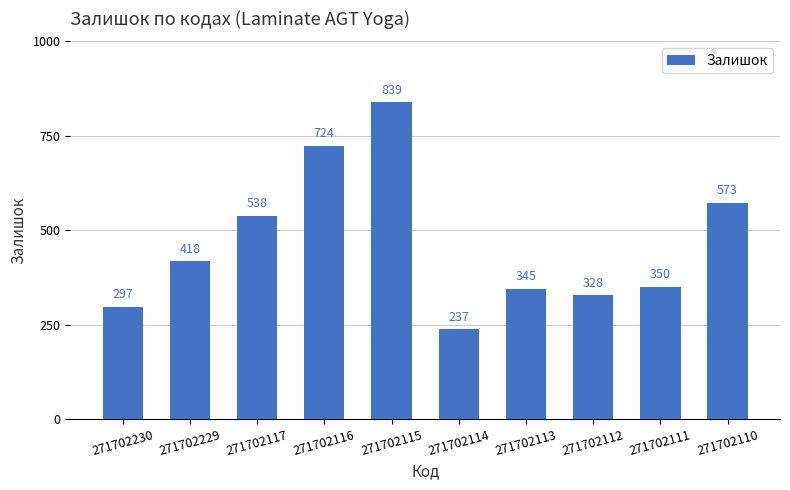

What is the sum of all values?

4649